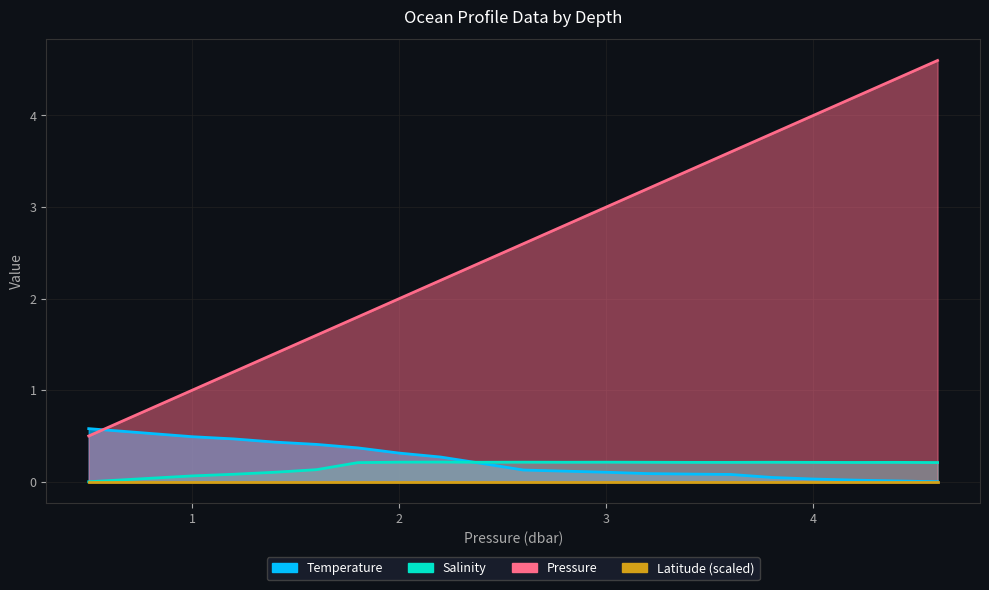

Does the chart display data point markers on the line(s)?

No